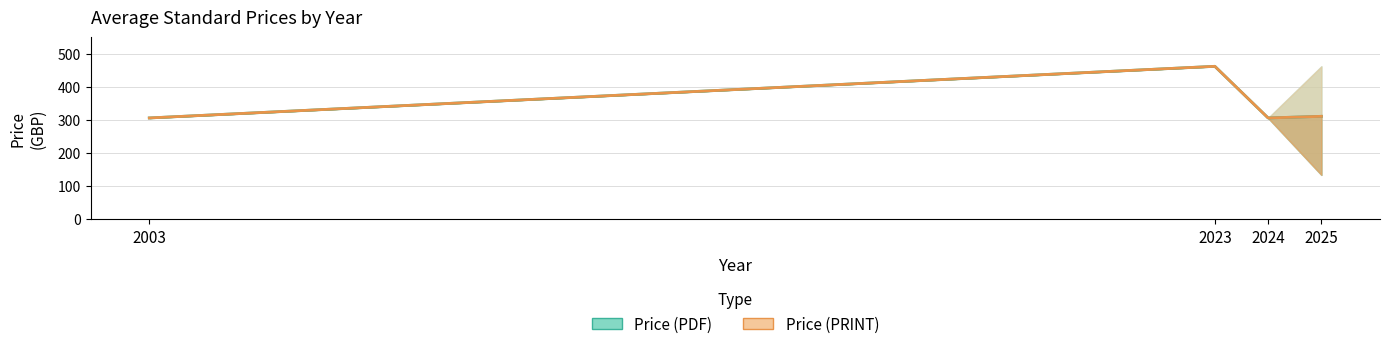

Reading right to left, transcribe all the data shown in this chart.

Price (PDF): 310.9	306.0	462.0	306.0
Price (PRINT): 310.9	306.0	462.0	306.0